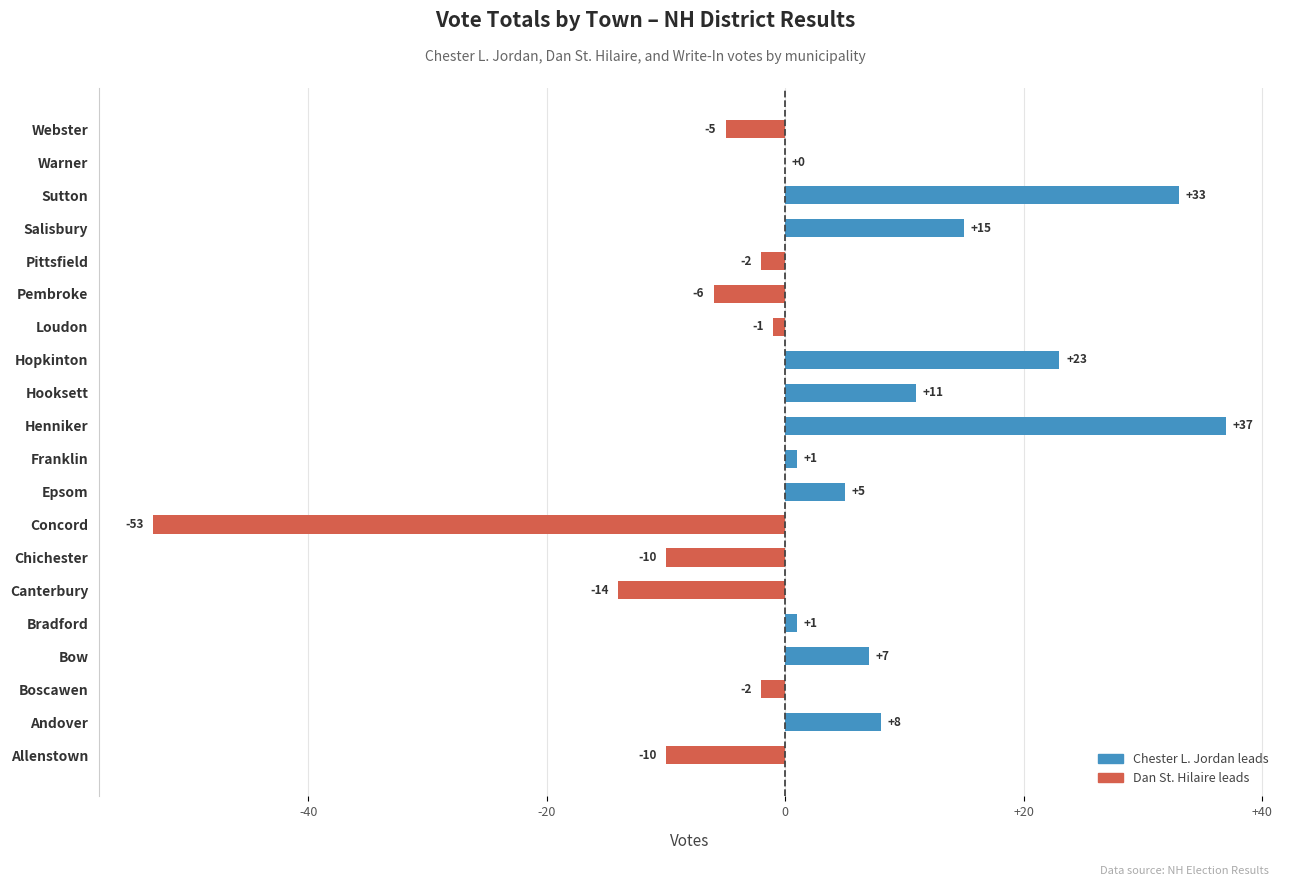

Reading top to bottom, what are all the values shown in this chart?

Webster=-5	Warner=0	Sutton=33	Salisbury=15	Pittsfield=-2	Pembroke=-6	Loudon=-1	Hopkinton=23	Hooksett=11	Henniker=37	Franklin=1	Epsom=5	Concord=-53	Chichester=-10	Canterbury=-14	Bradford=1	Bow=7	Boscawen=-2	Andover=8	Allenstown=-10